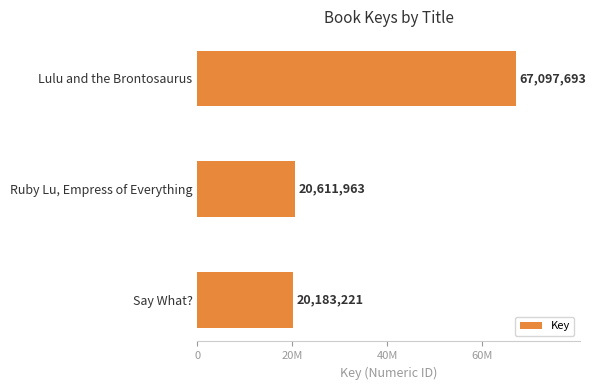

Does the chart contain any negative values?

No